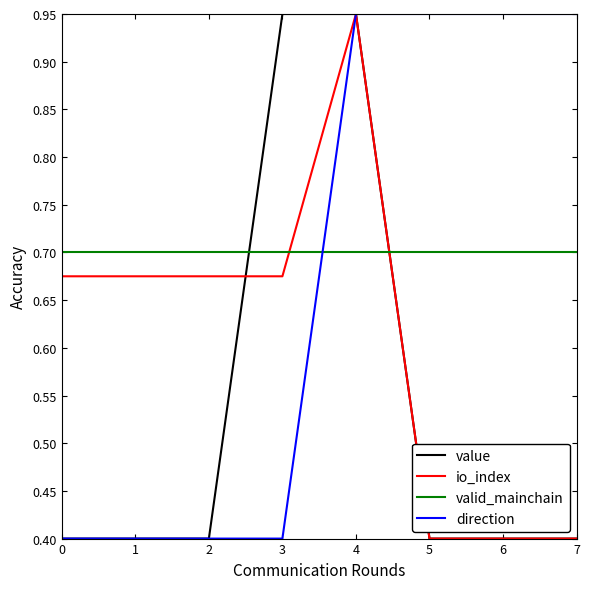

List the series in order of their overall mean, lowest first.

value, io_index, direction, valid_mainchain